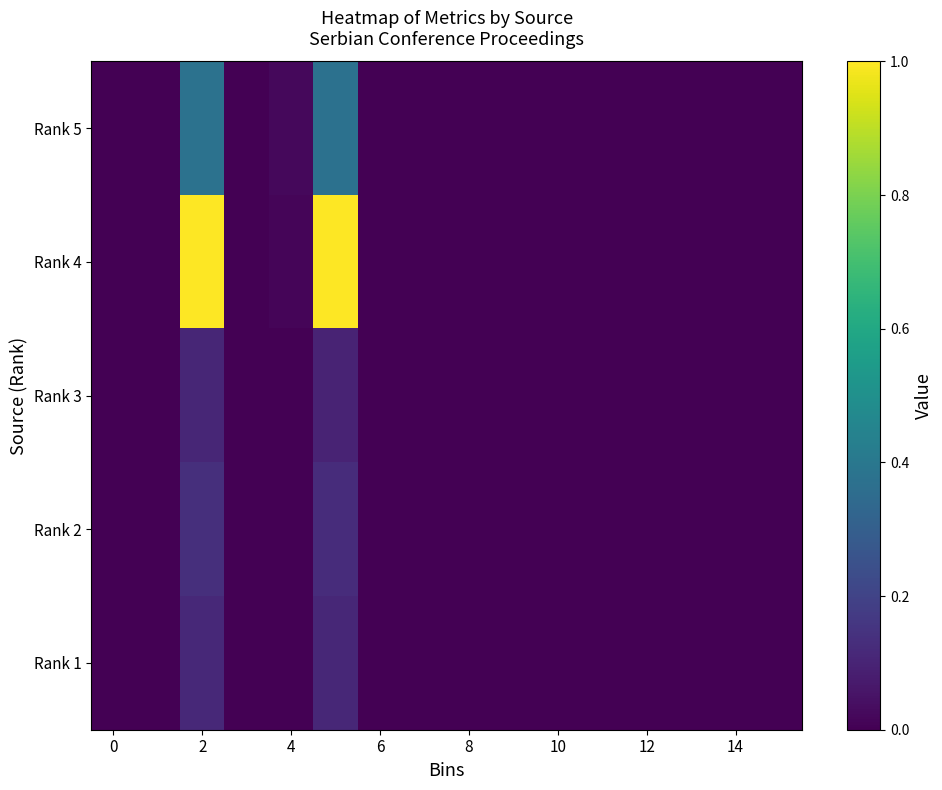

Reading left to right, extract all data points from this chart.

Rank 5: 0.0	0.0	0.4	0.0	0.0	0.4	0.0	0.0	0.0	0.0	0.0	0.0	0.0	0.0	0.0	0.0
Rank 4: 0.0	0.0	1.0	0.0	0.0	1.0	0.0	0.0	0.0	0.0	0.0	0.0	0.0	0.0	0.0	0.0
Rank 3: 0.0	0.0	0.1	0.0	0.0	0.1	0.0	0.0	0.0	0.0	0.0	0.0	0.0	0.0	0.0	0.0
Rank 2: 0.0	0.0	0.1	0.0	0.0	0.1	0.0	0.0	0.0	0.0	0.0	0.0	0.0	0.0	0.0	0.0
Rank 1: 0.0	0.0	0.1	0.0	0.0	0.1	0.0	0.0	0.0	0.0	0.0	0.0	0.0	0.0	0.0	0.0